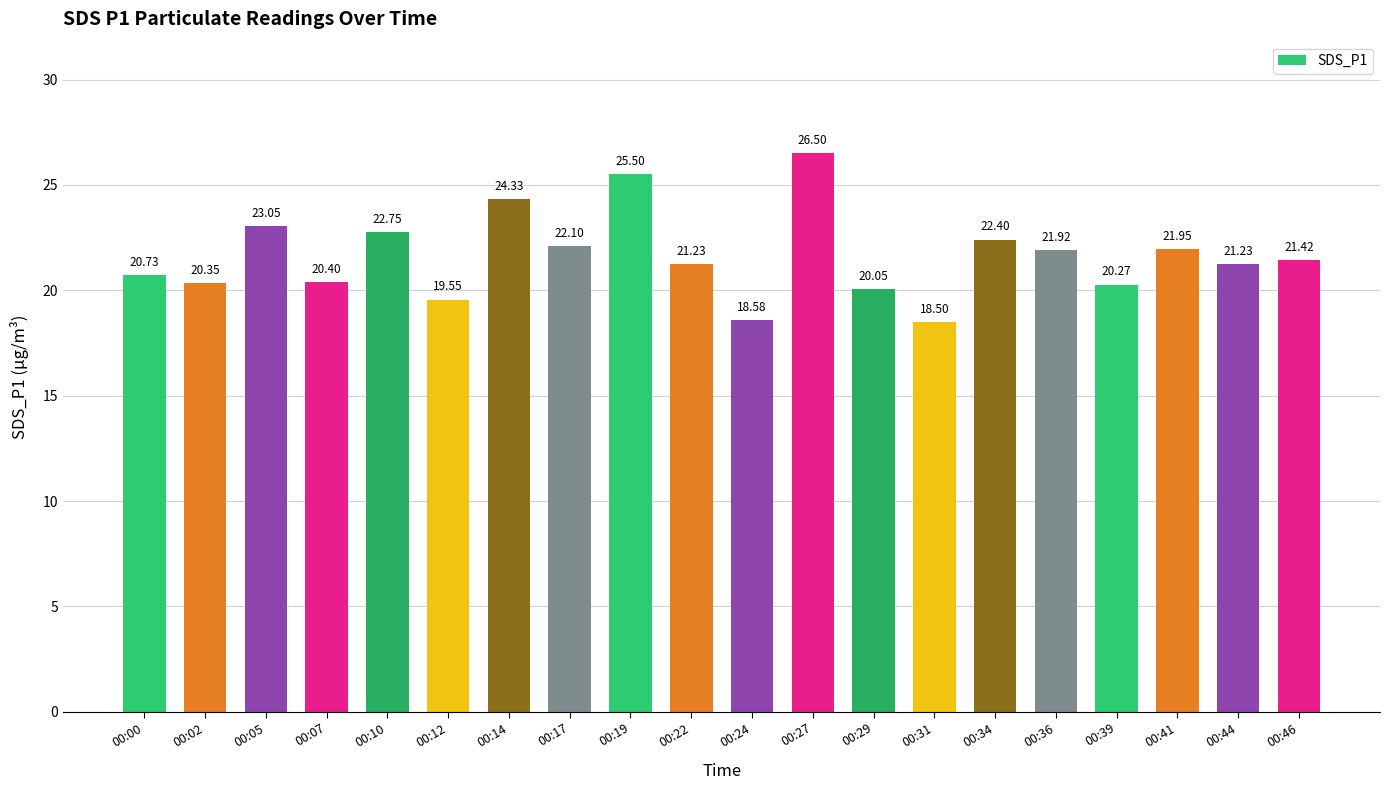

What is the value of the 2nd bar from the left?

20.4